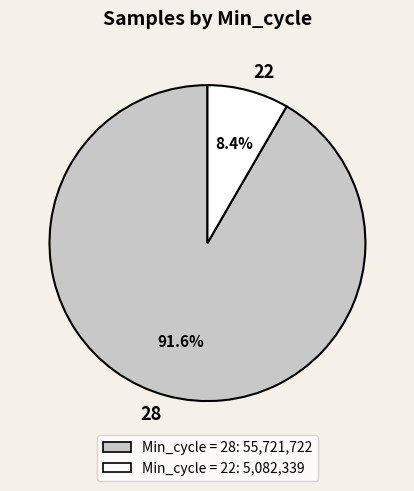

To the nearest percent, what is the average slice percentage?

50%